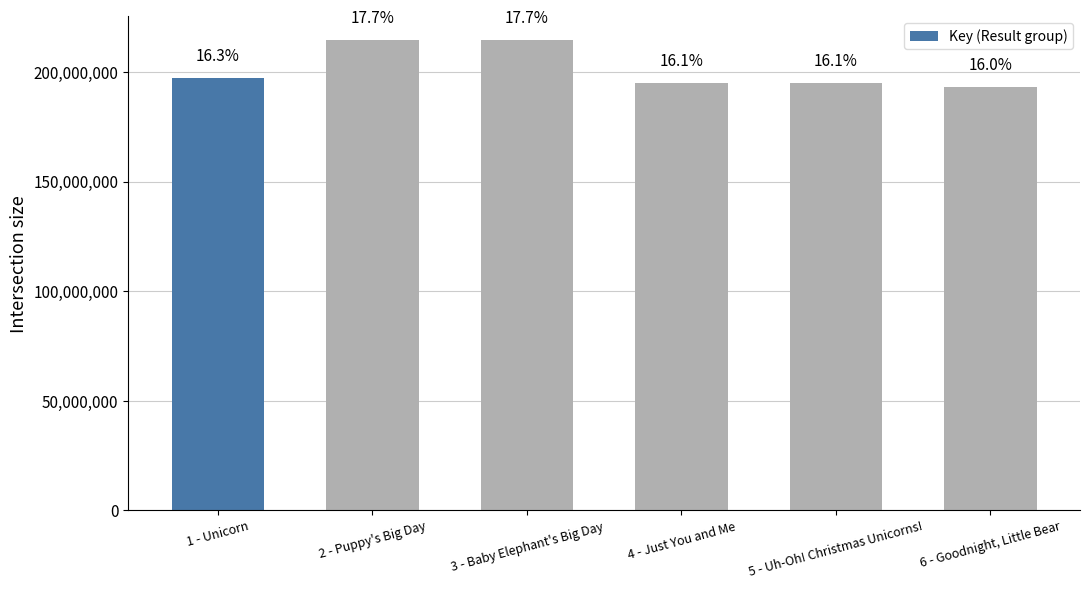

What is the label of the 3rd bar from the left?

3 - Baby Elephant's Big Day